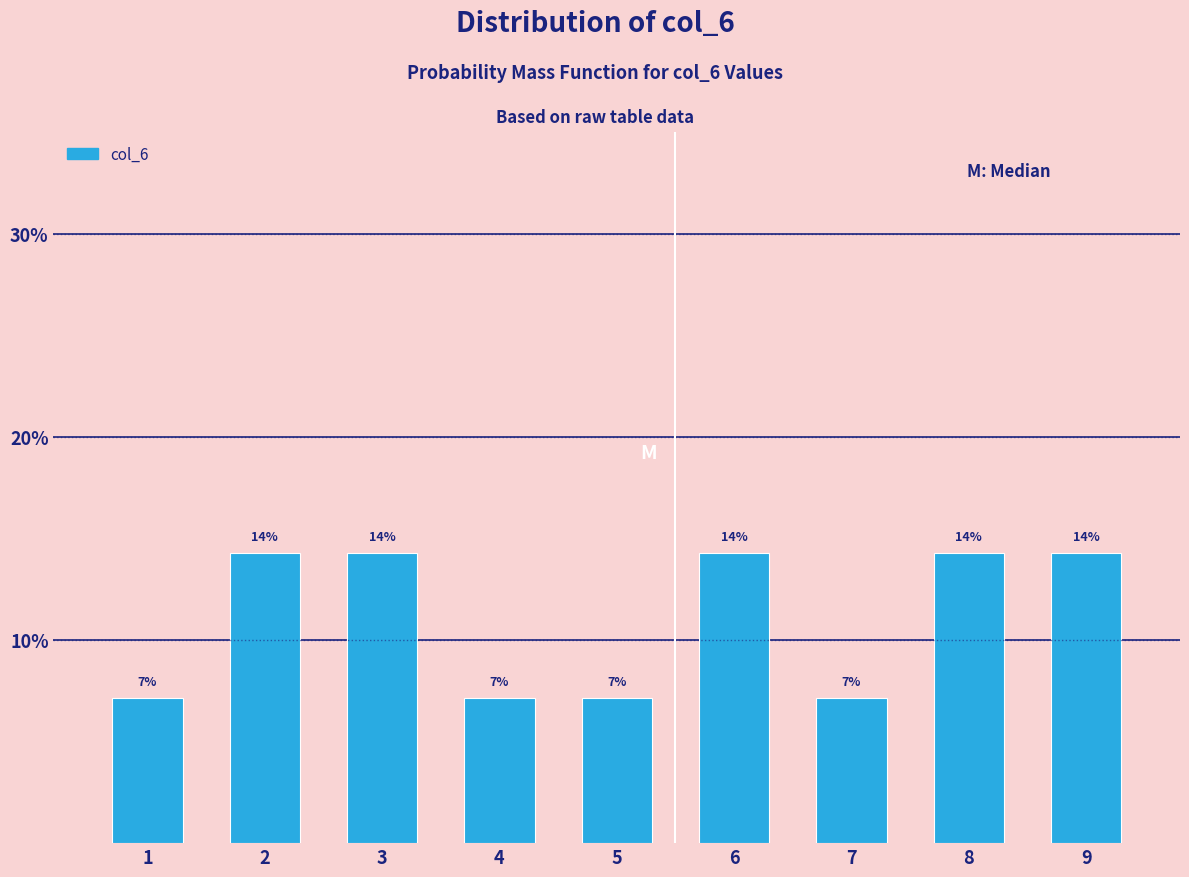

Are the bars horizontal?

No